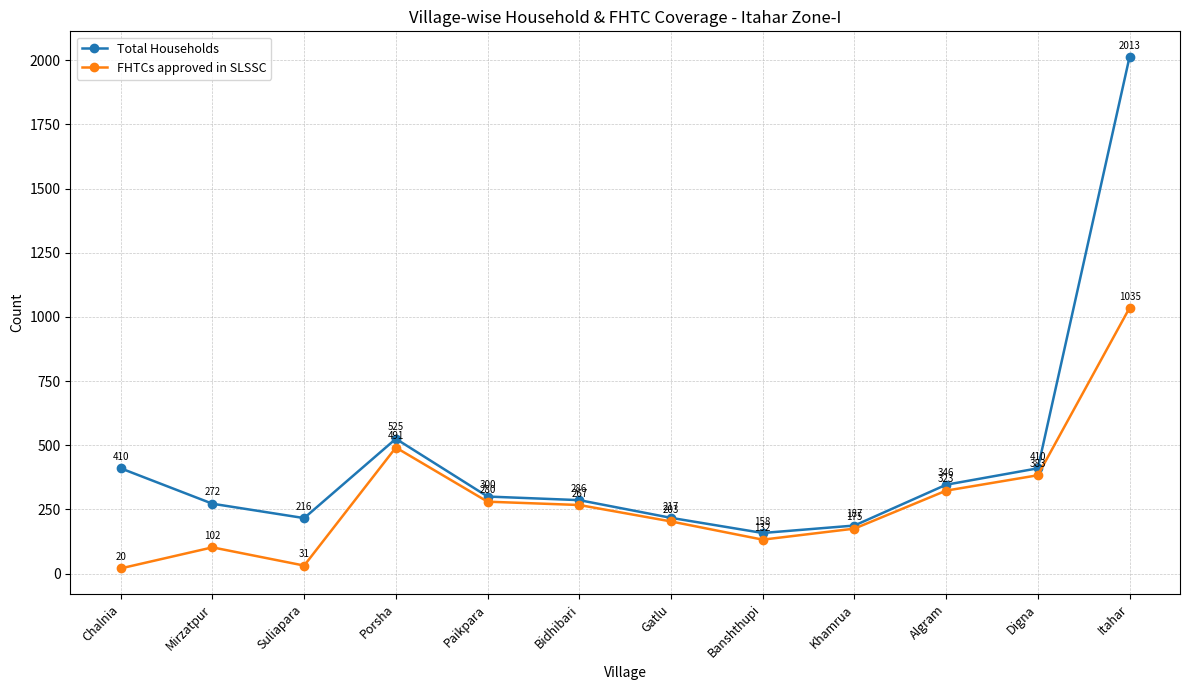

Does the chart have visible grid lines?

Yes